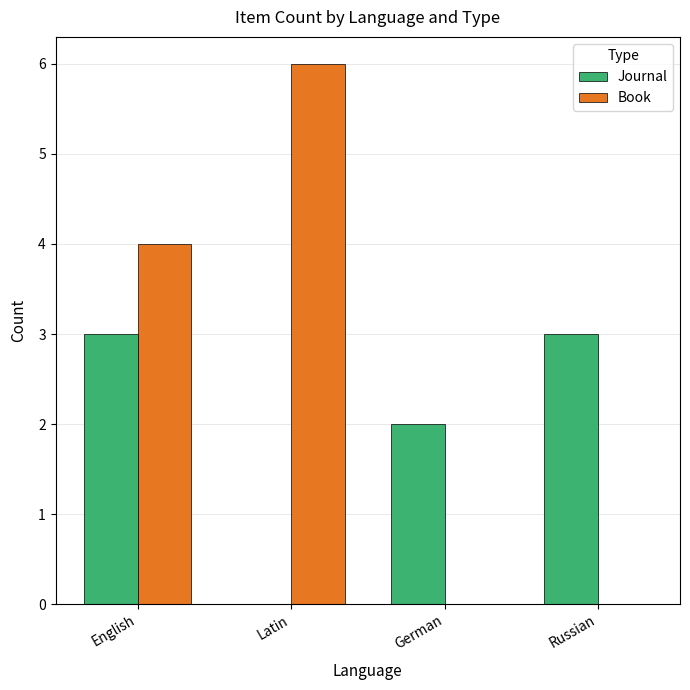

At which category is the sum across all series the highest?

English